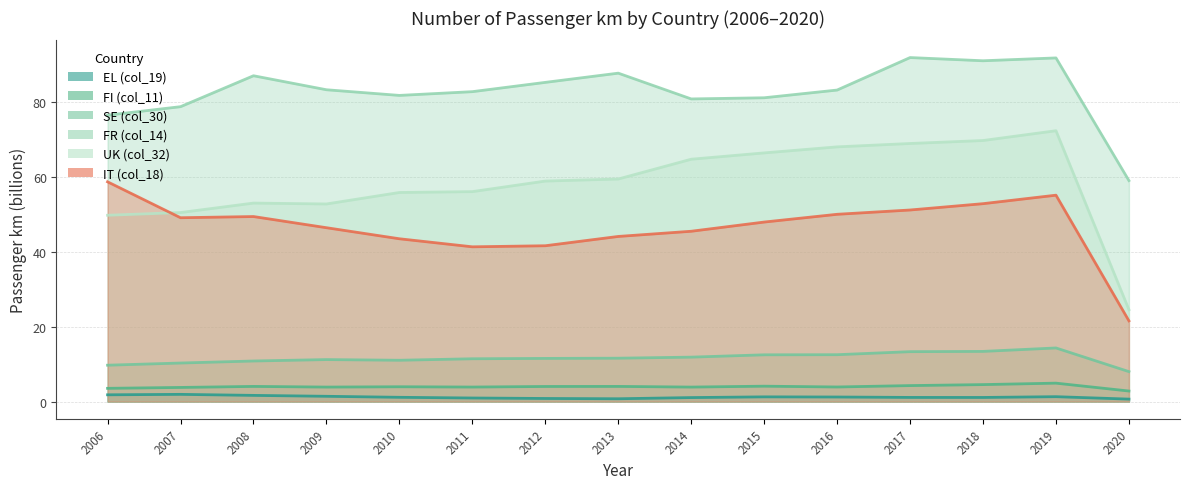

List the labels in order of UK (col_32) value, largest first.

2019, 2018, 2017, 2016, 2015, 2014, 2013, 2012, 2011, 2010, 2008, 2009, 2007, 2006, 2020